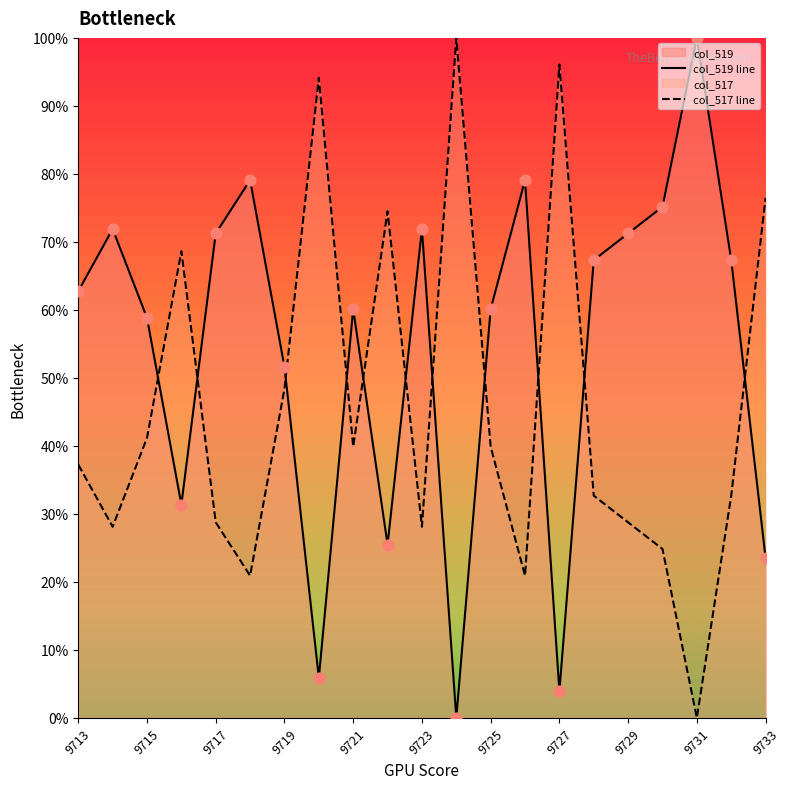

Which series has the largest total across all categories?

col_519 line